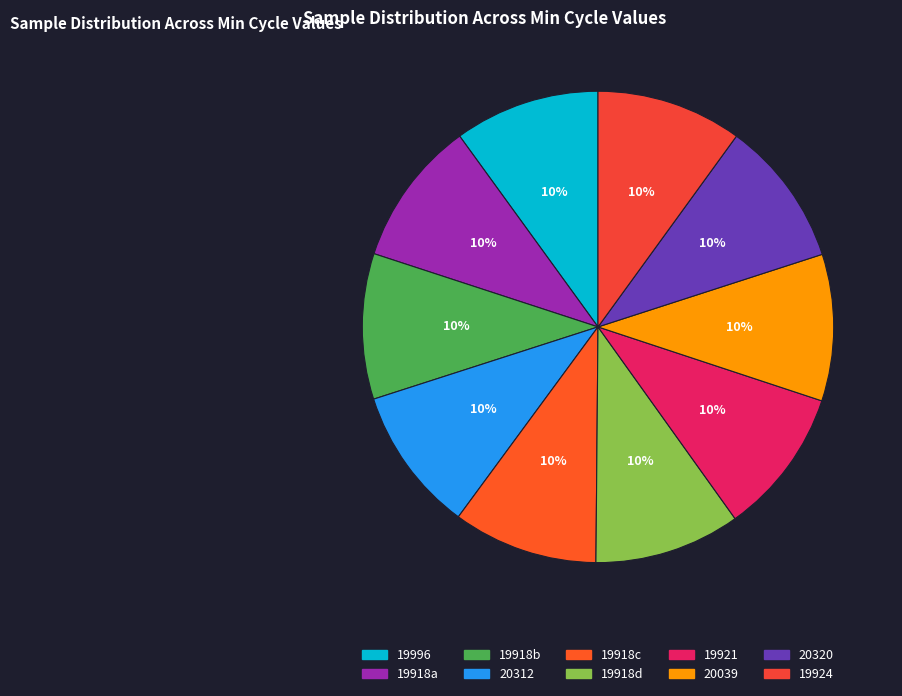

Is there any slice that represents more than half of the pie?

No